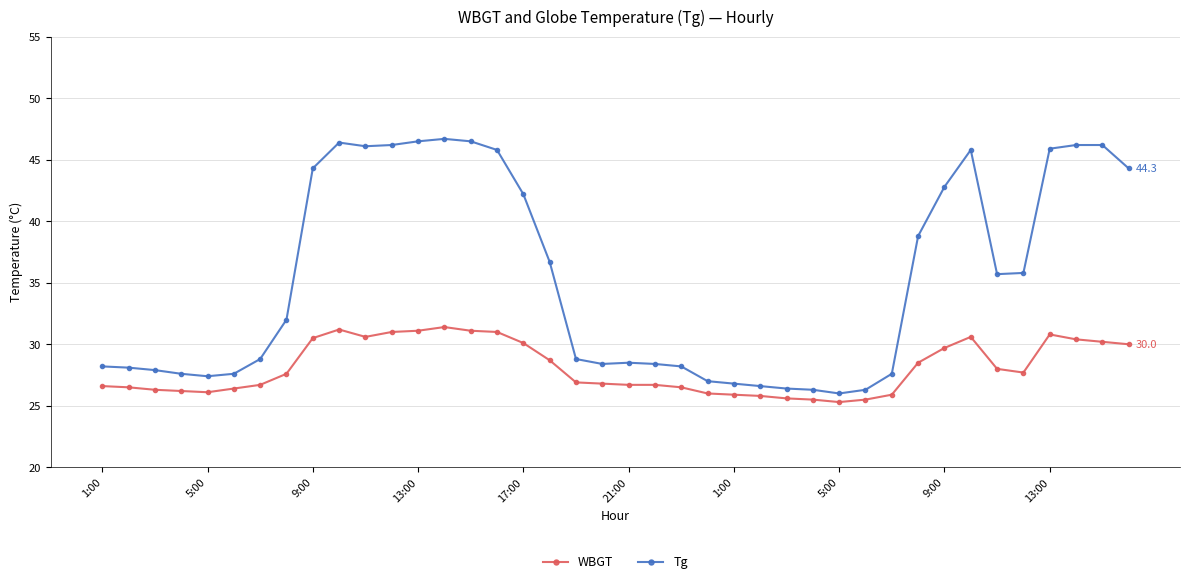

Which series has the largest total across all categories?

Tg